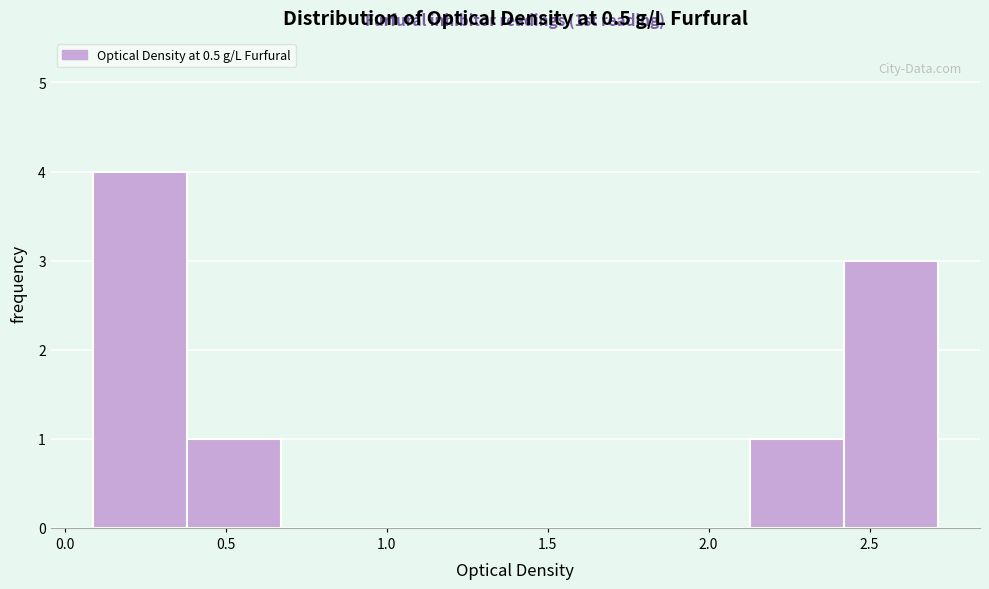

Which range on the x-axis has the tallest bar?

0.10 to 0.40